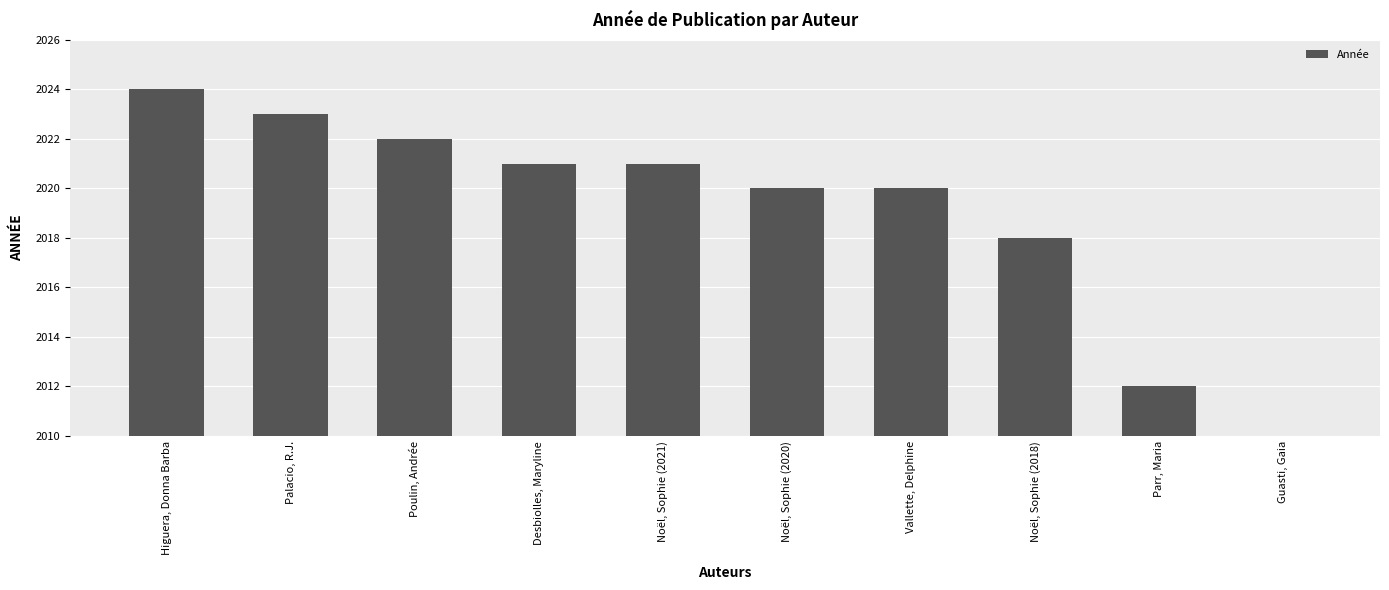

At which category does the chart reach its minimum across all series?

Guasti, Gaia